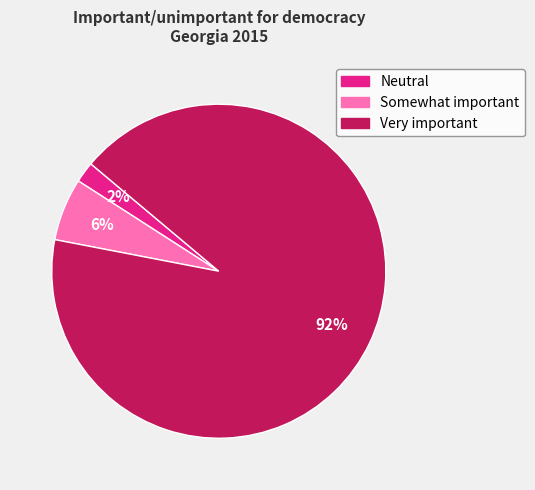

Do Neutral and Very important together represent more than half of the pie?

Yes